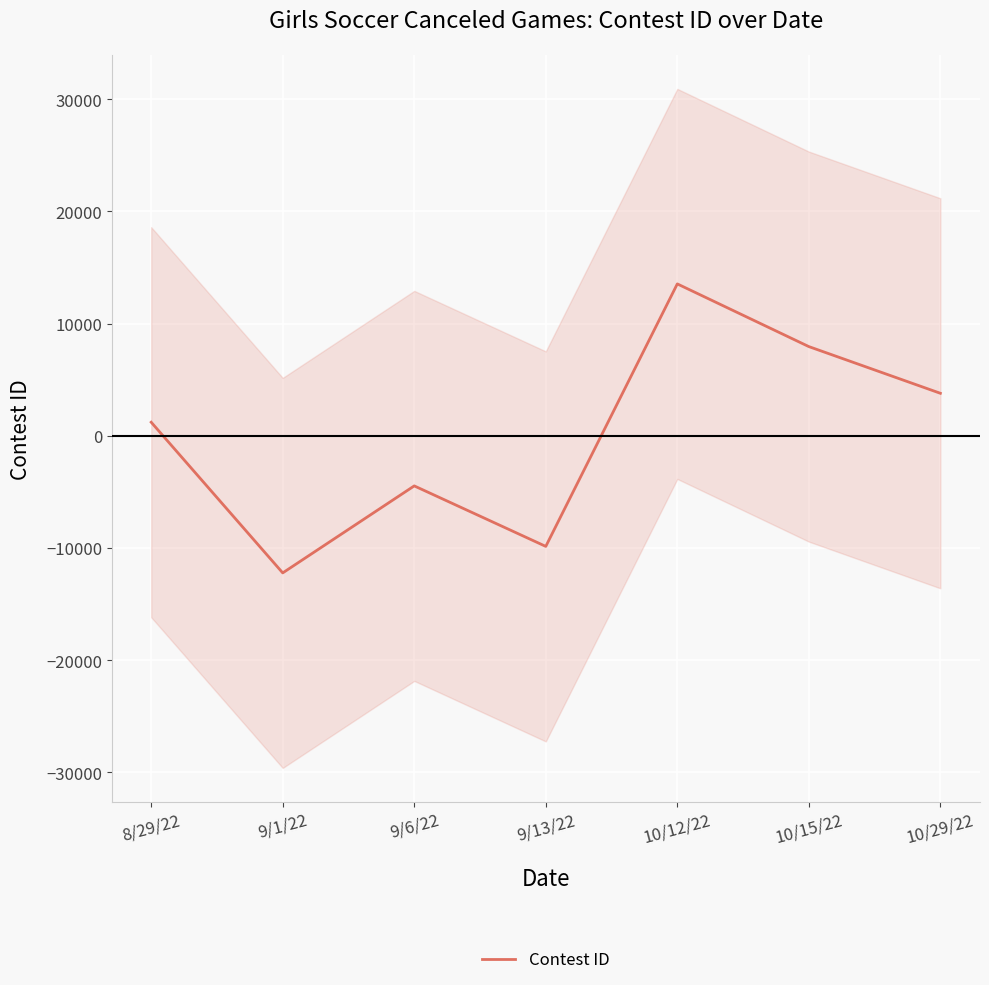

List the labels in order of value, smallest first.

9/1/22, 9/13/22, 9/6/22, 8/29/22, 10/29/22, 10/15/22, 10/12/22